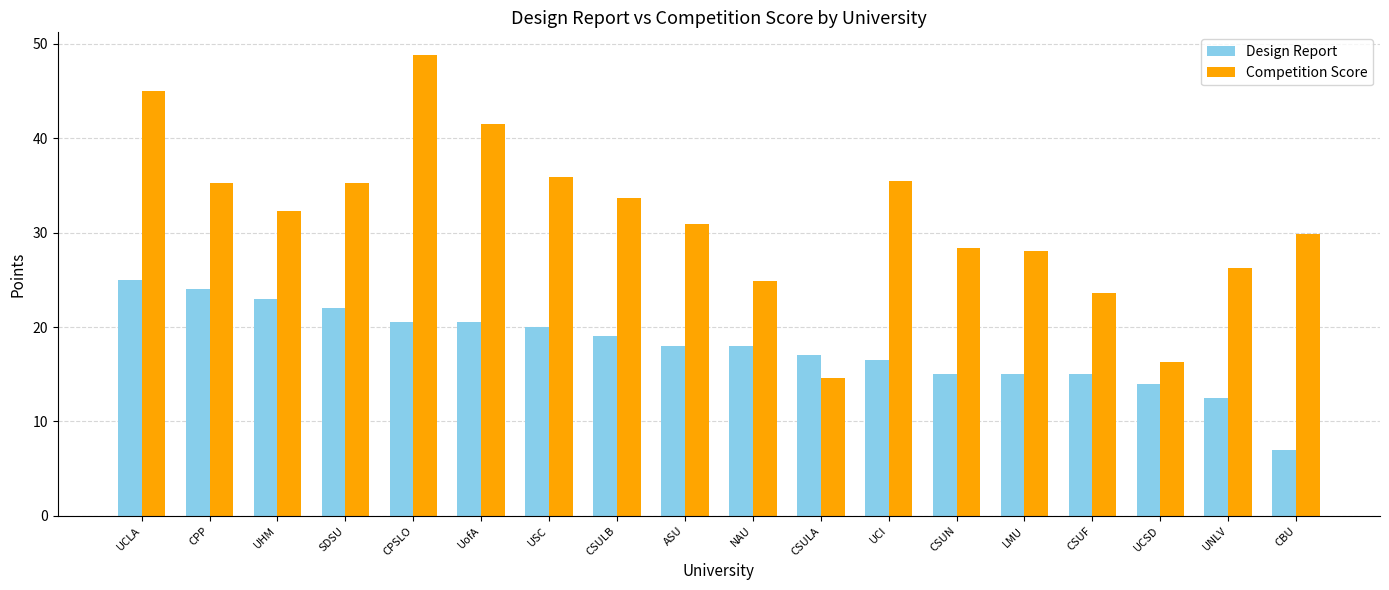

What is the difference between the Competition Score values at CPP and CSULB?

1.6